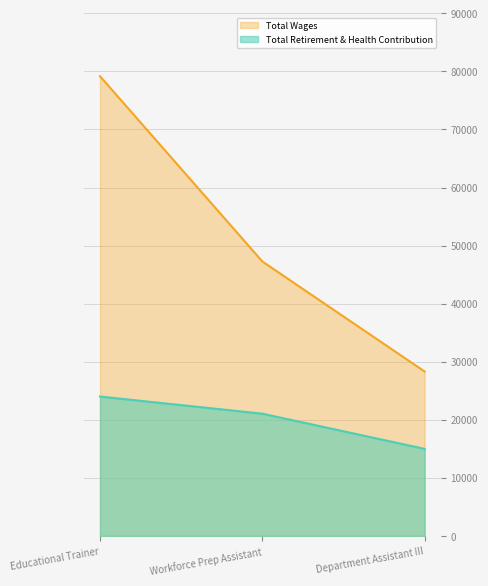

Does the chart have visible grid lines?

Yes